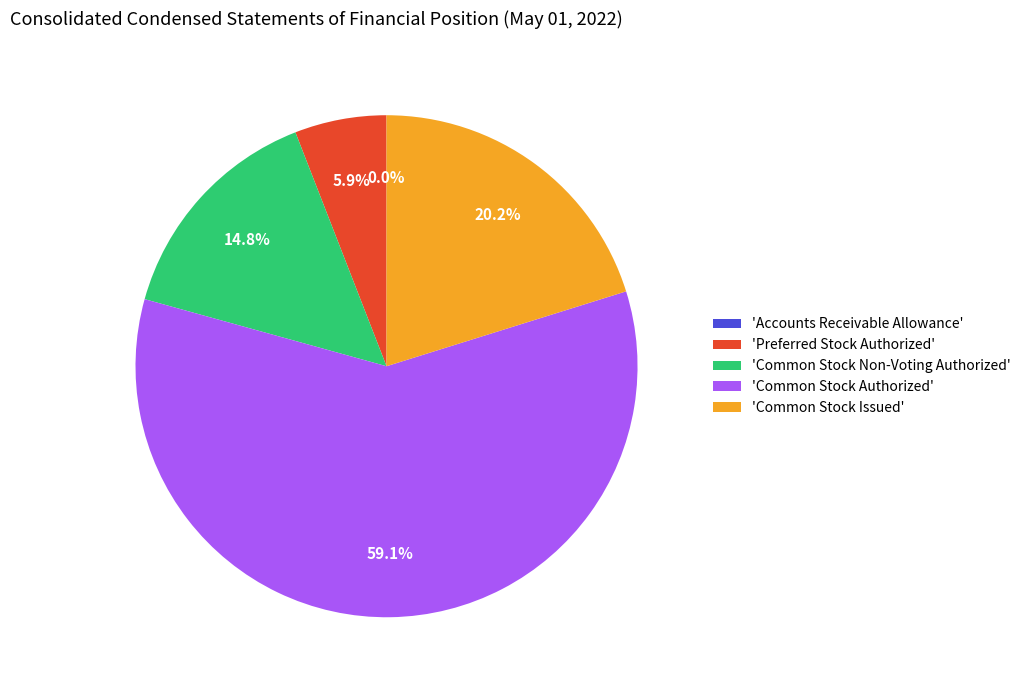

What is the largest slice in the pie chart?

'Common Stock Authorized'